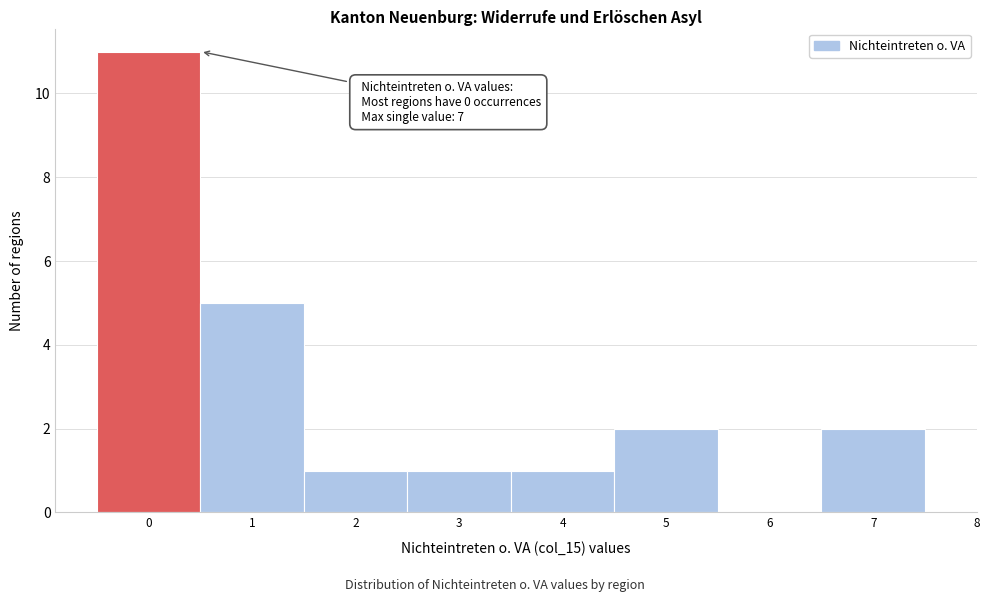

Reading right to left, list all the values displayed in this chart.

7=2	6=0	5=2	4=1	3=1	2=1	1=5	0=11